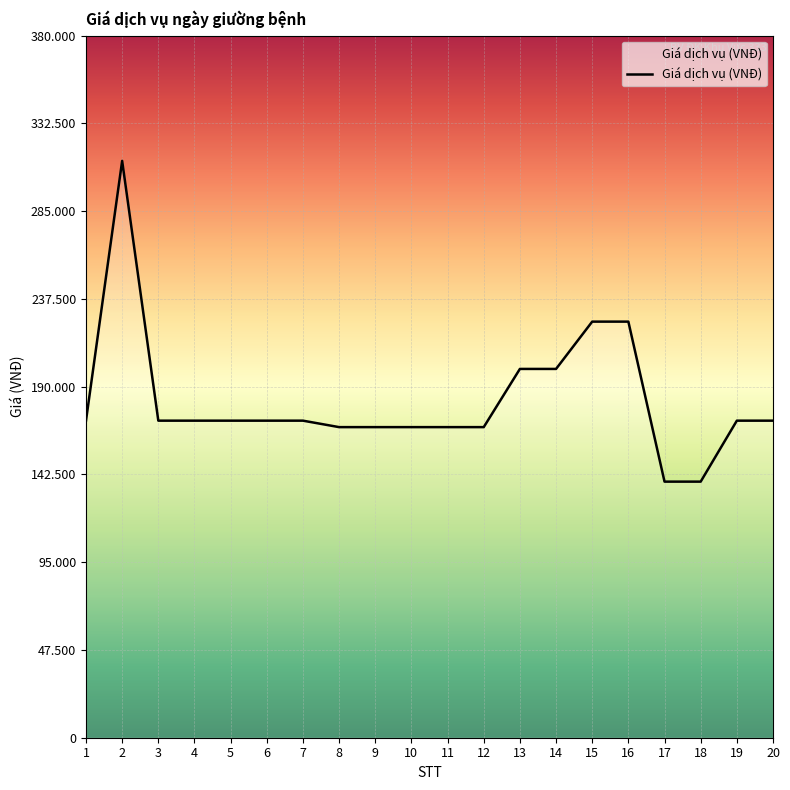

Is this an area chart (filled region under the line)?

Yes